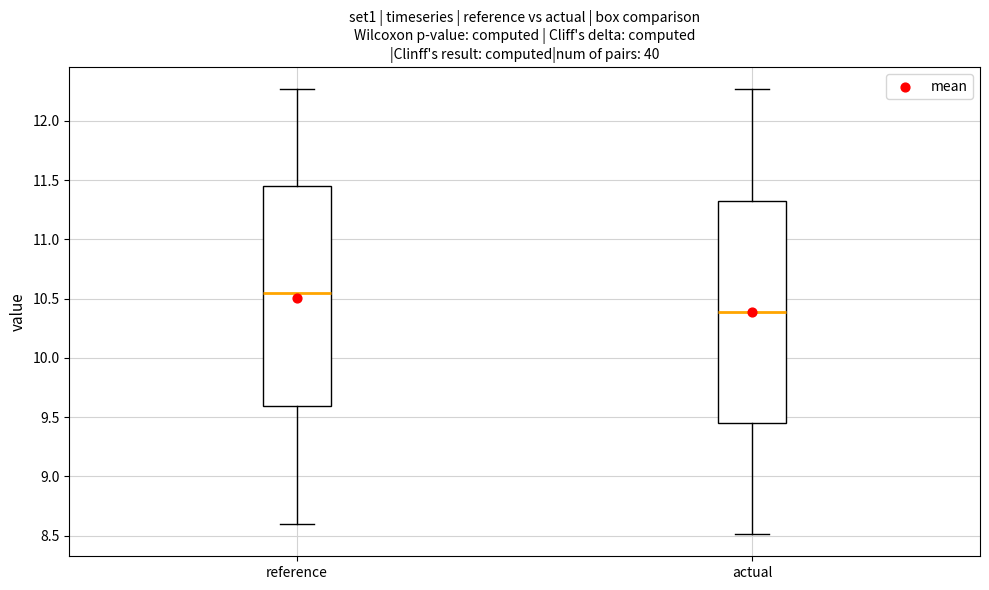

Reading left to right, read every box against the y-axis: the position of its median line, the range the box covers, and the ends of its whiskers. The values are not printed on the chart, so give them approximately, as read against the axis.

reference: median 10.55, box 9.60 to 11.45, whiskers 8.60 to 12.25
actual: median 10.40, box 9.45 to 11.35, whiskers 8.50 to 12.25